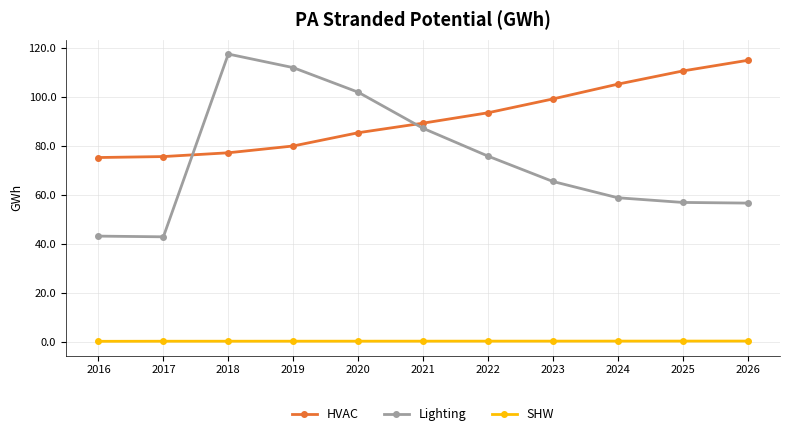

Which series changed the most between 2017 and 2026?

HVAC